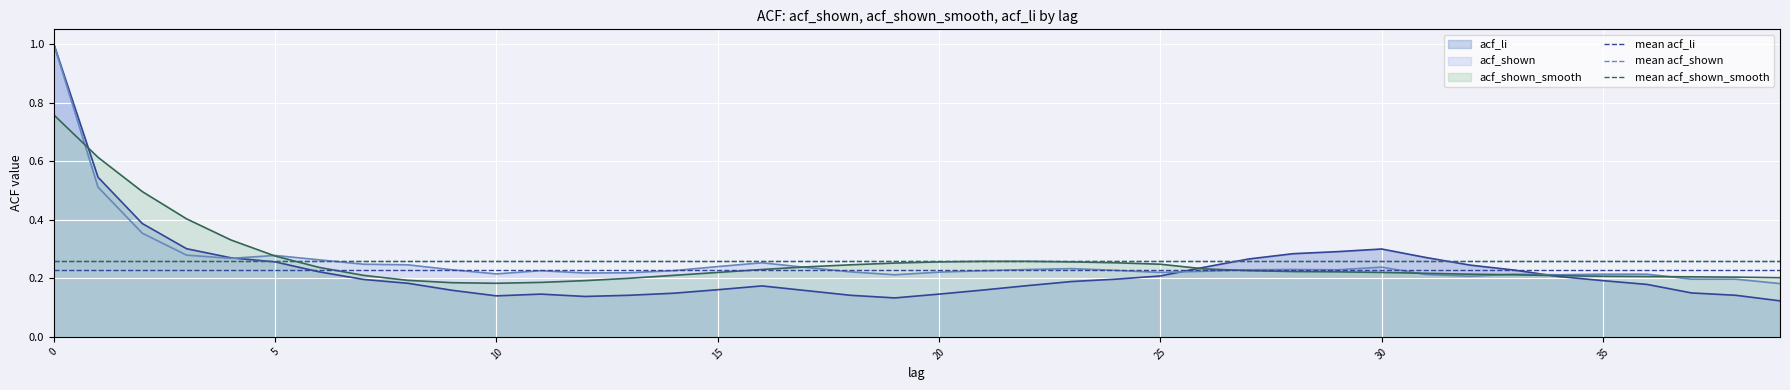

What is the average value of the mean acf_shown series?

0.3